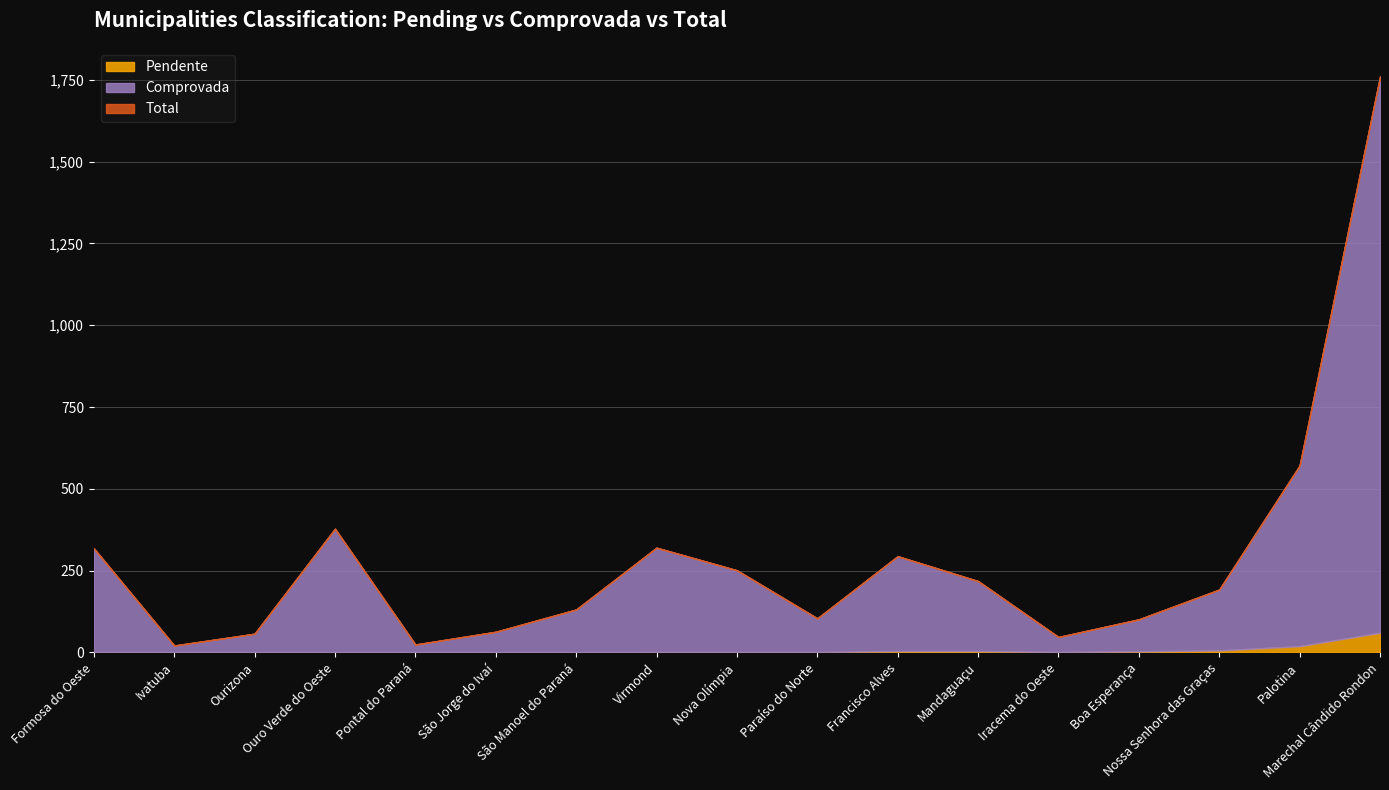

True or false: Comprovada and Pendente cross at least once.

False